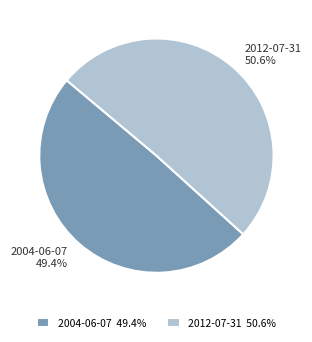

Does 2004-06-07 represent more than half of the total?

No